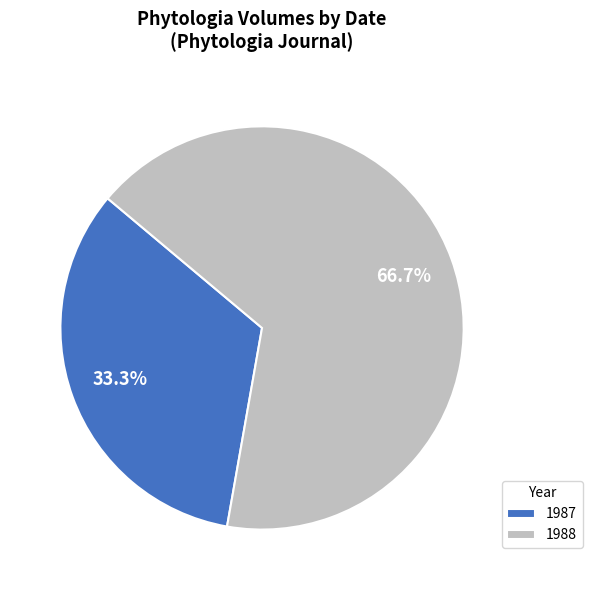

Do 1987 and 1988 together represent more than half of the pie?

Yes